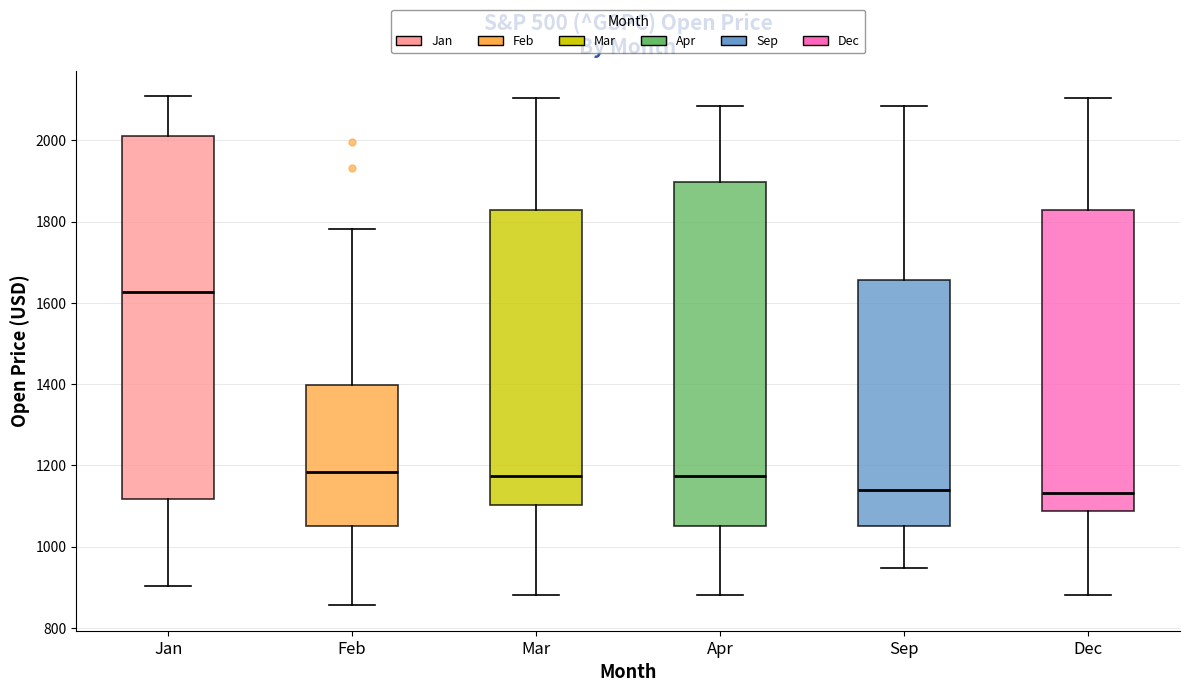

Which box is the tallest, from its lower edge to its upper edge?

Jan